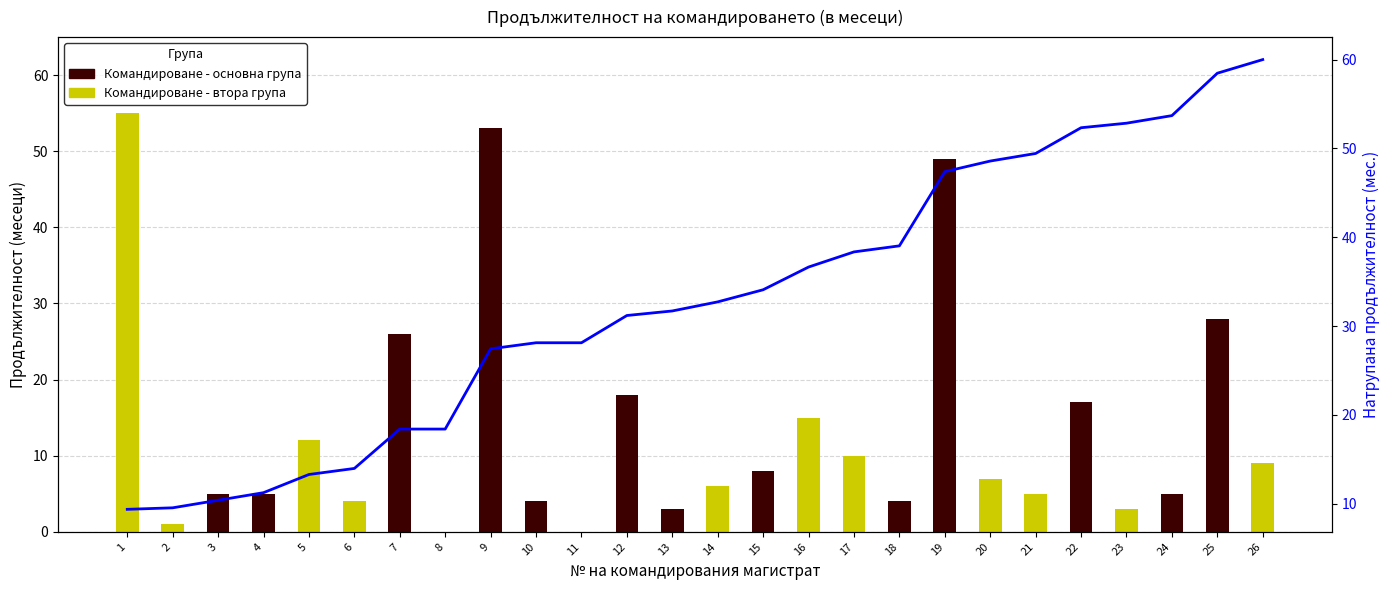

List the series in order of their peak value, highest first.

Натрупана продължителност, Командироване - втора група, Командироване - основна група